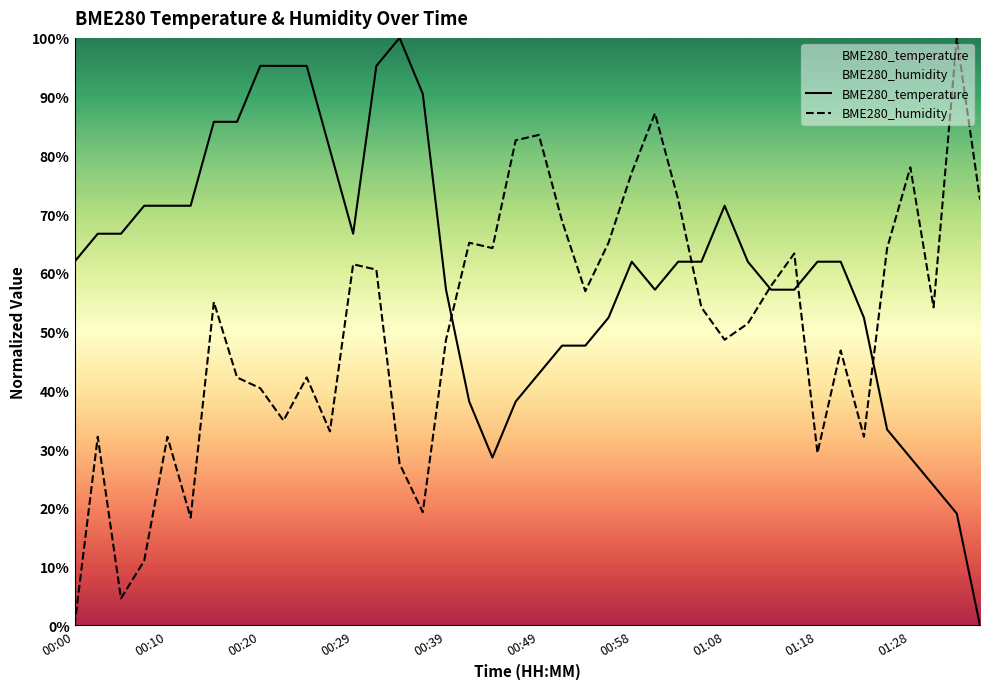

At which category is the sum across all series the highest?

13